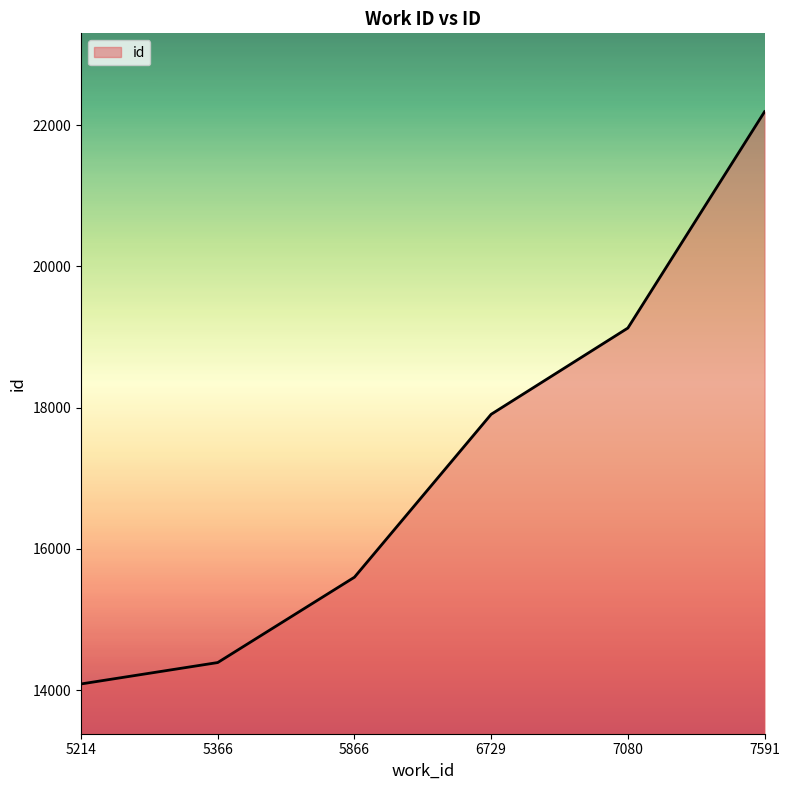

What is the smallest value displayed?

14089